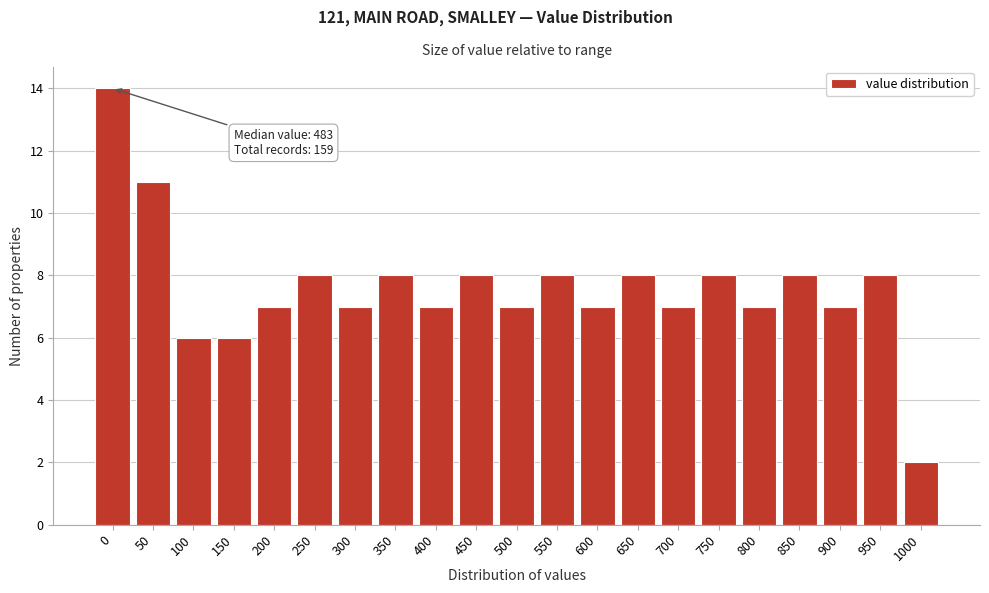

Reading left to right, list all the values displayed in this chart.

14	11	6	6	7	8	7	8	7	8	7	8	7	8	7	8	7	8	7	8	2